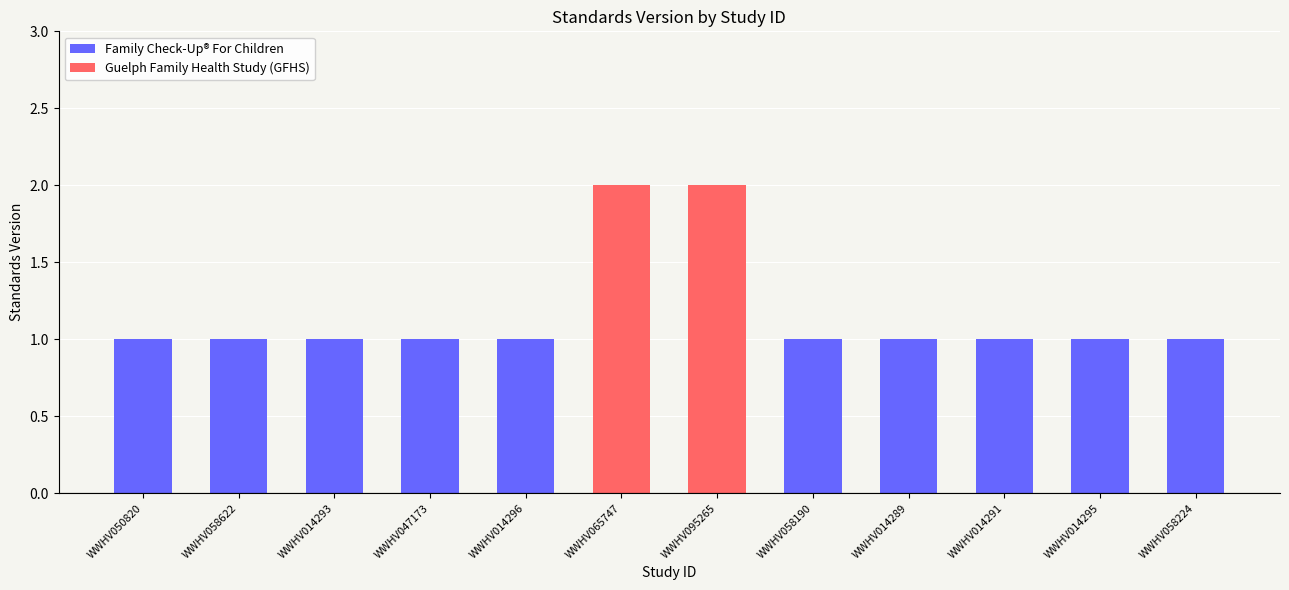

Which has a higher value, WWHV047173 or WWHV050820?

WWHV047173